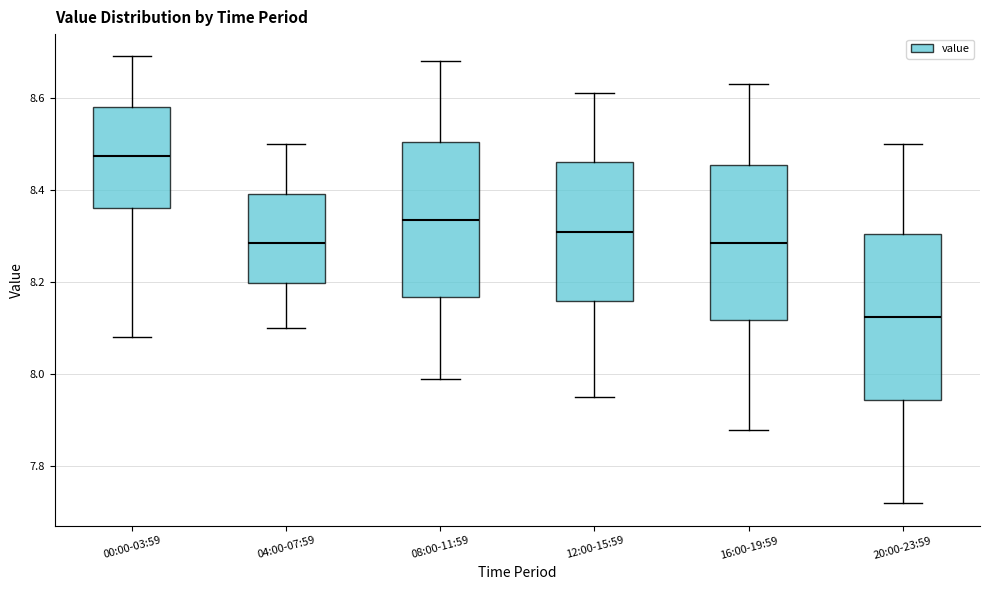

Which box's median line is the lowest?

20:00-23:59